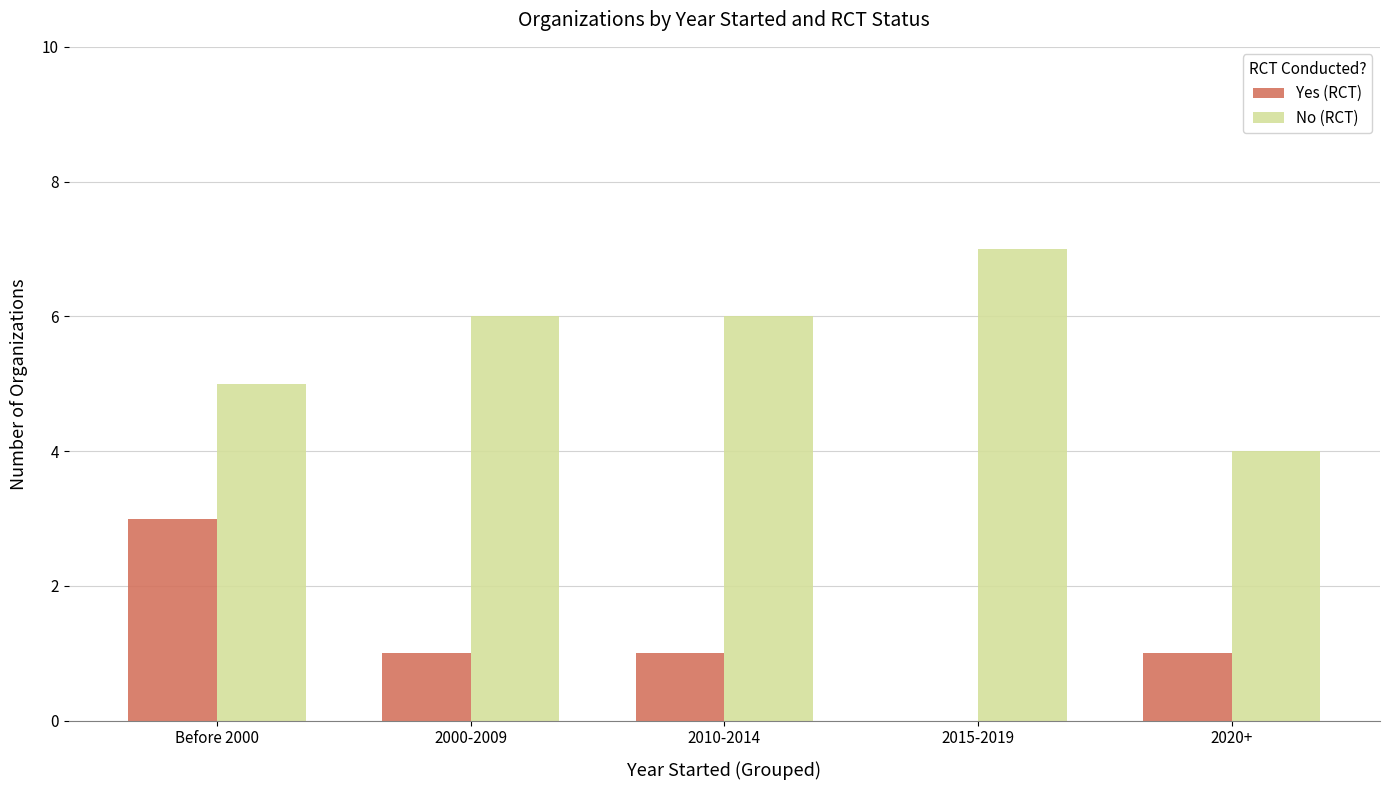

What is the sum of the Yes (RCT) values at 2015-2019 and Before 2000?

3